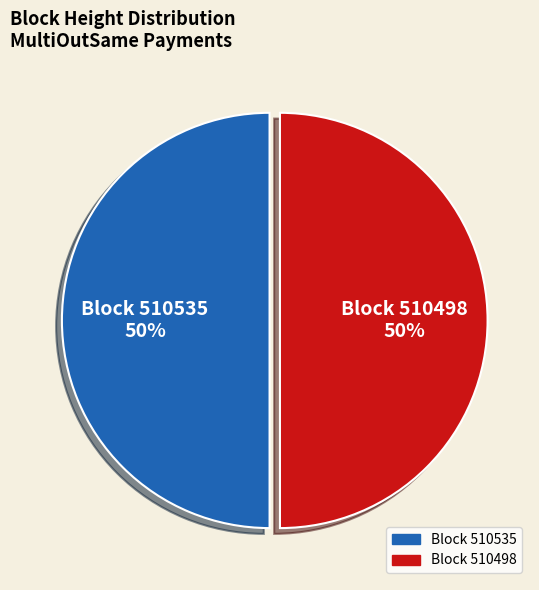

To the nearest percent, what percentage of the pie is Block 510498?

50%